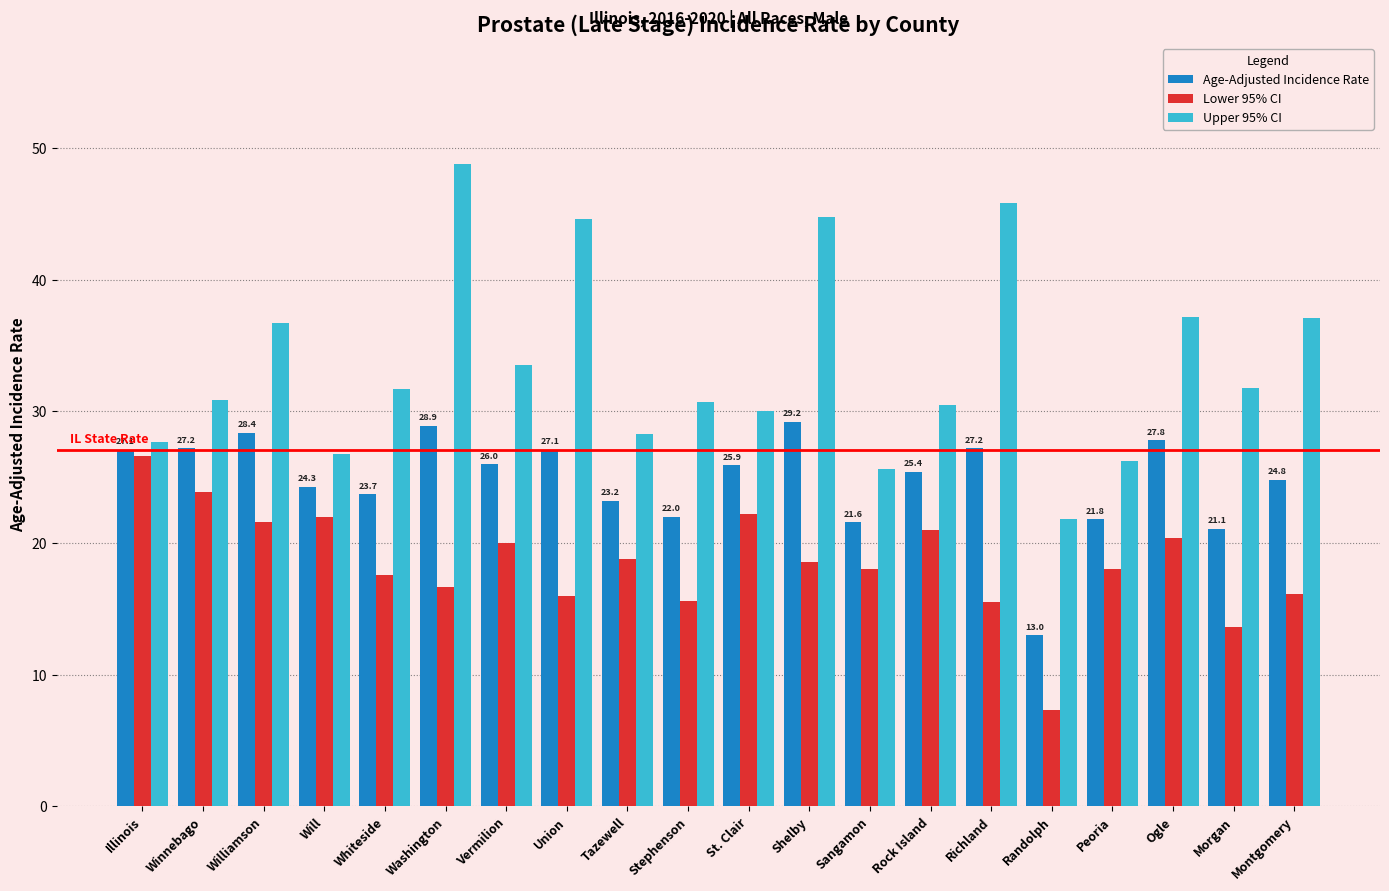

List the series in order of their overall mean, highest first.

Upper 95% CI, Age-Adjusted Incidence Rate, Lower 95% CI